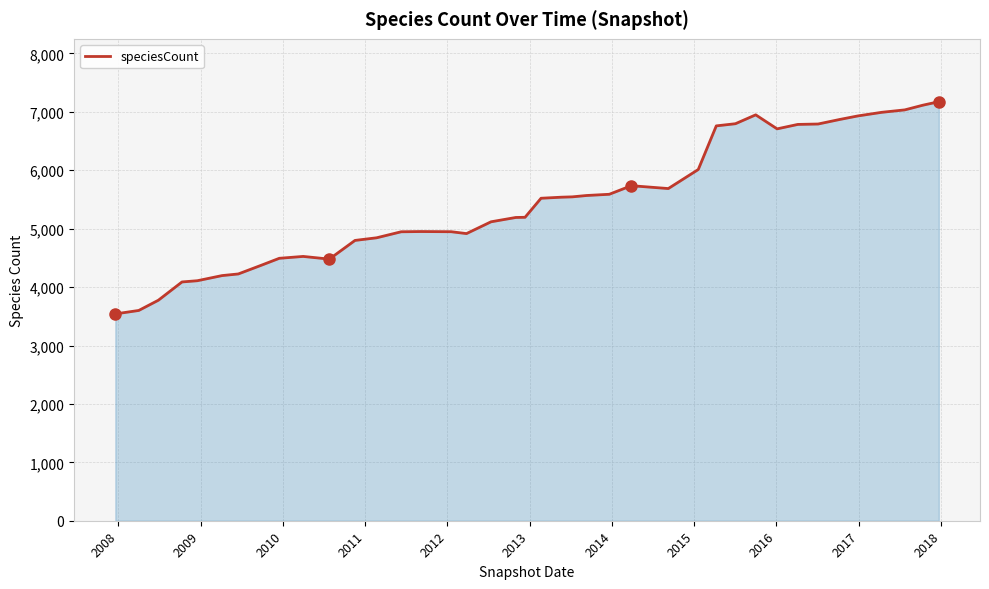

What is the difference between the maximum and minimum values?

3633